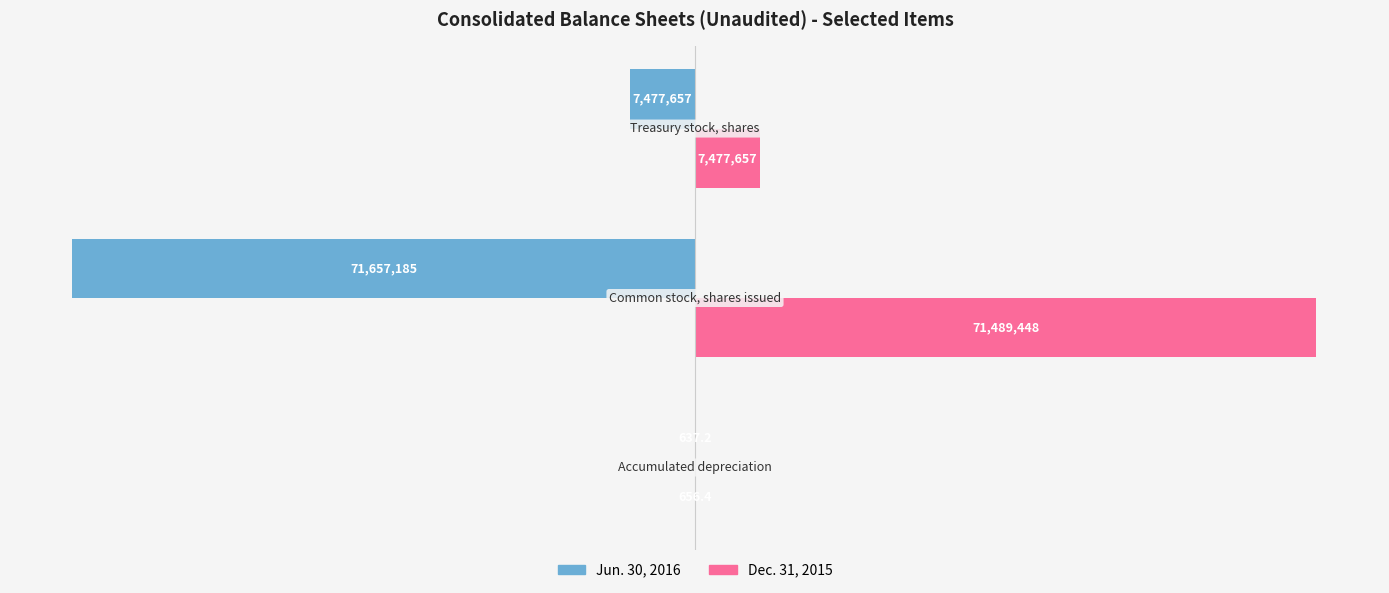

What are all the series names shown in the legend?

Jun. 30, 2016, Dec. 31, 2015